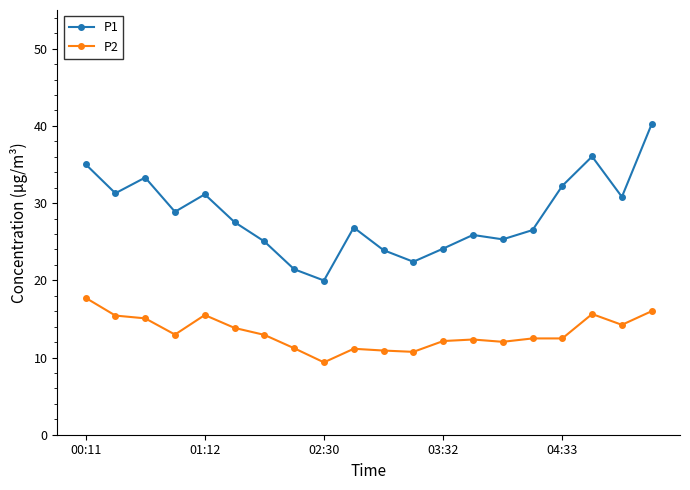

Count the number of categories in the chart.

20